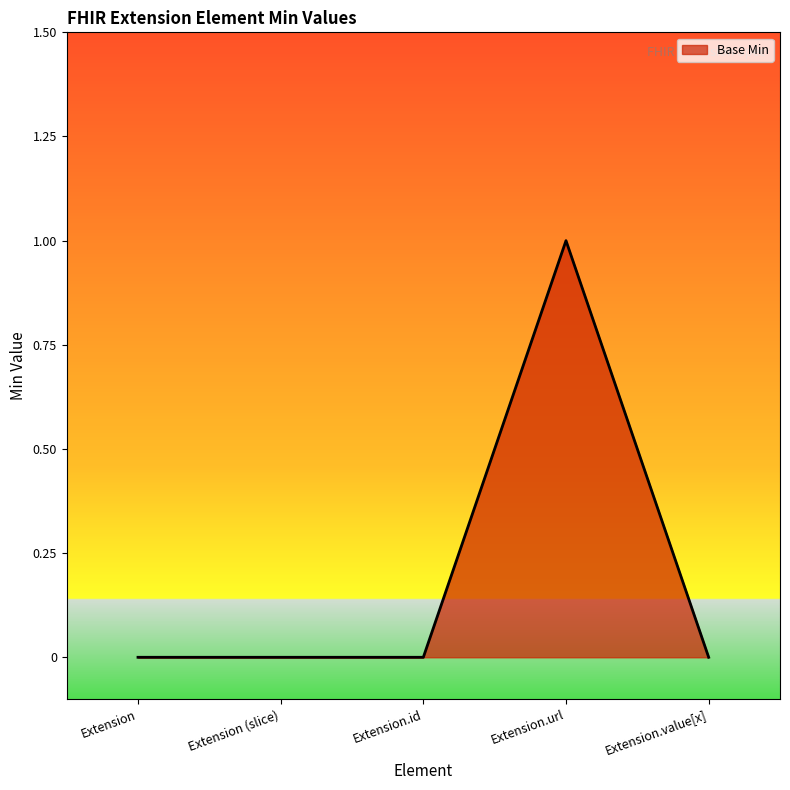

The value at Extension.value[x] is -1. True or false?

False